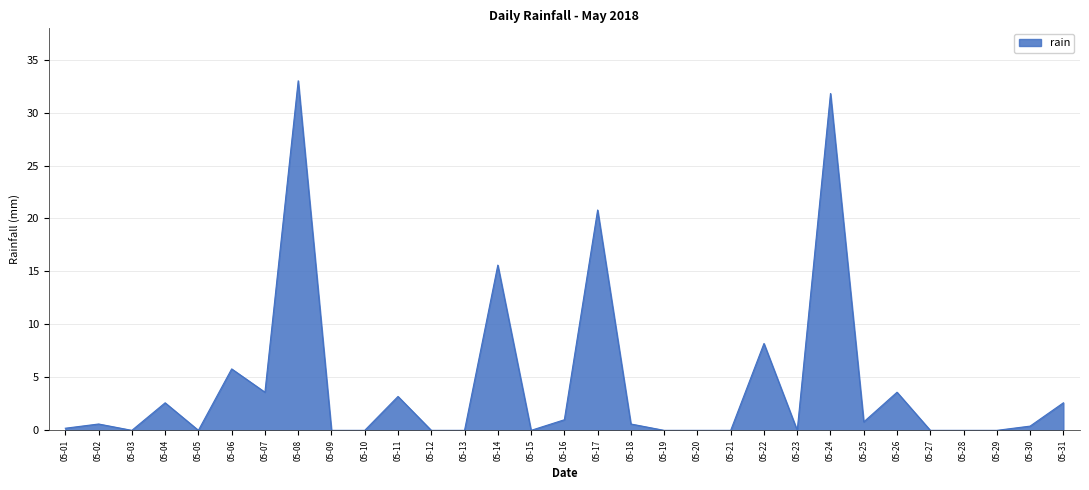

True or false: the data has more than 2 interior local peaks.

True